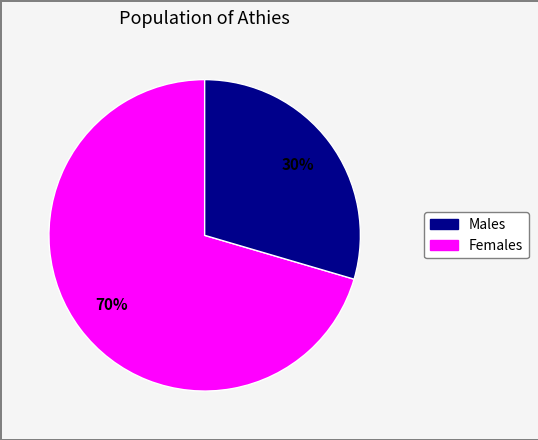

Does any single category account for the majority?

Yes